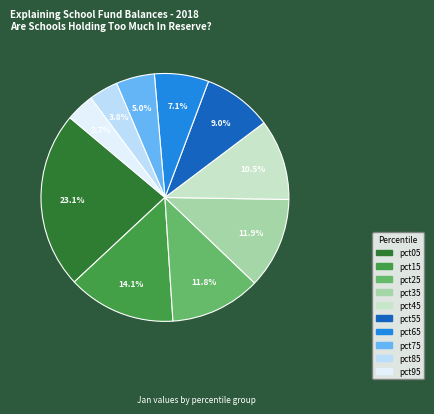

What is the total percentage of pct45 and pct55?

19.5%